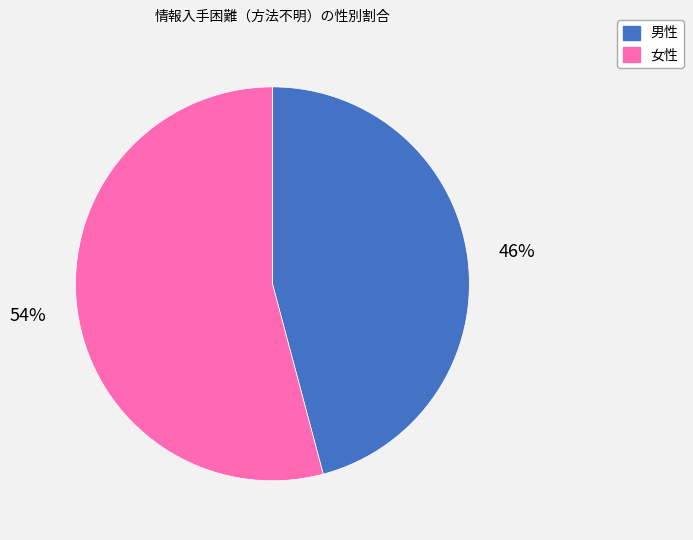

Which has a higher value, 男性 or 女性?

女性